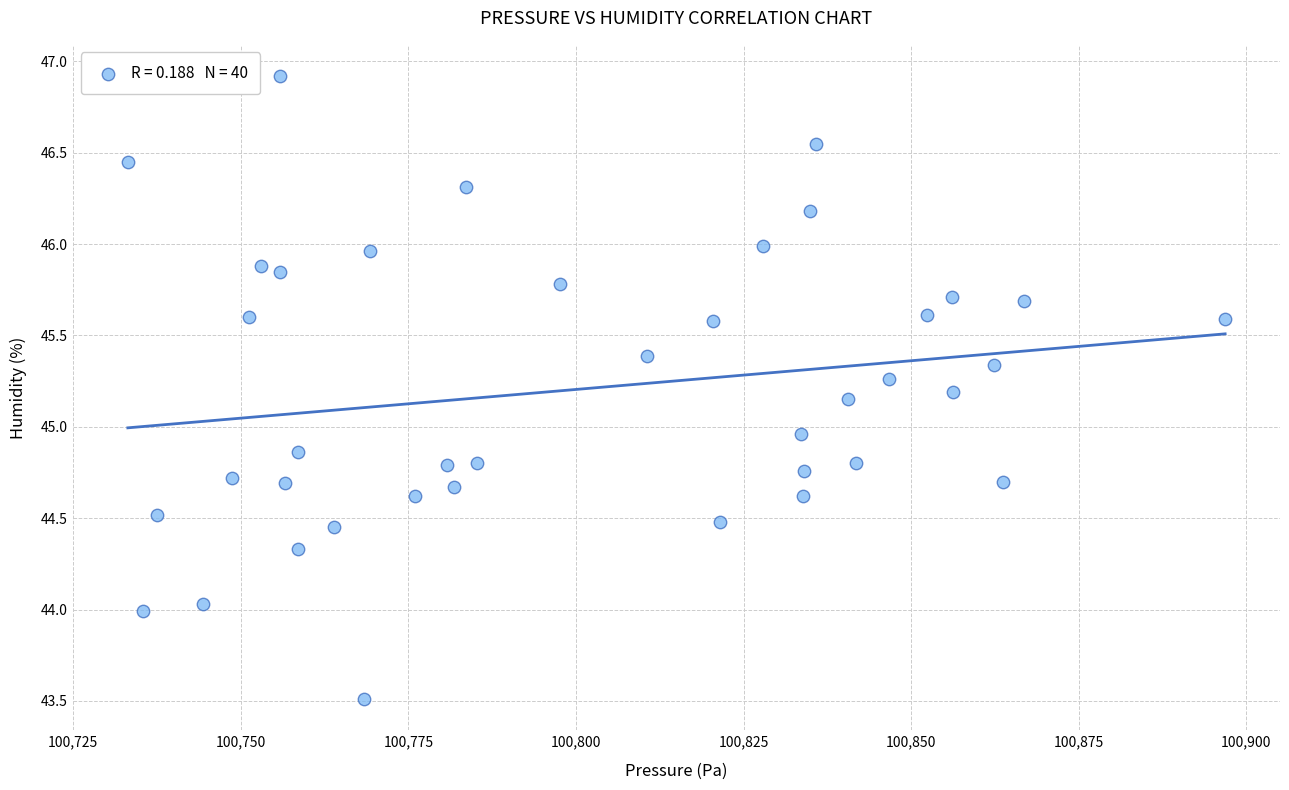

What is the range of X values (max minus min)?

163.7